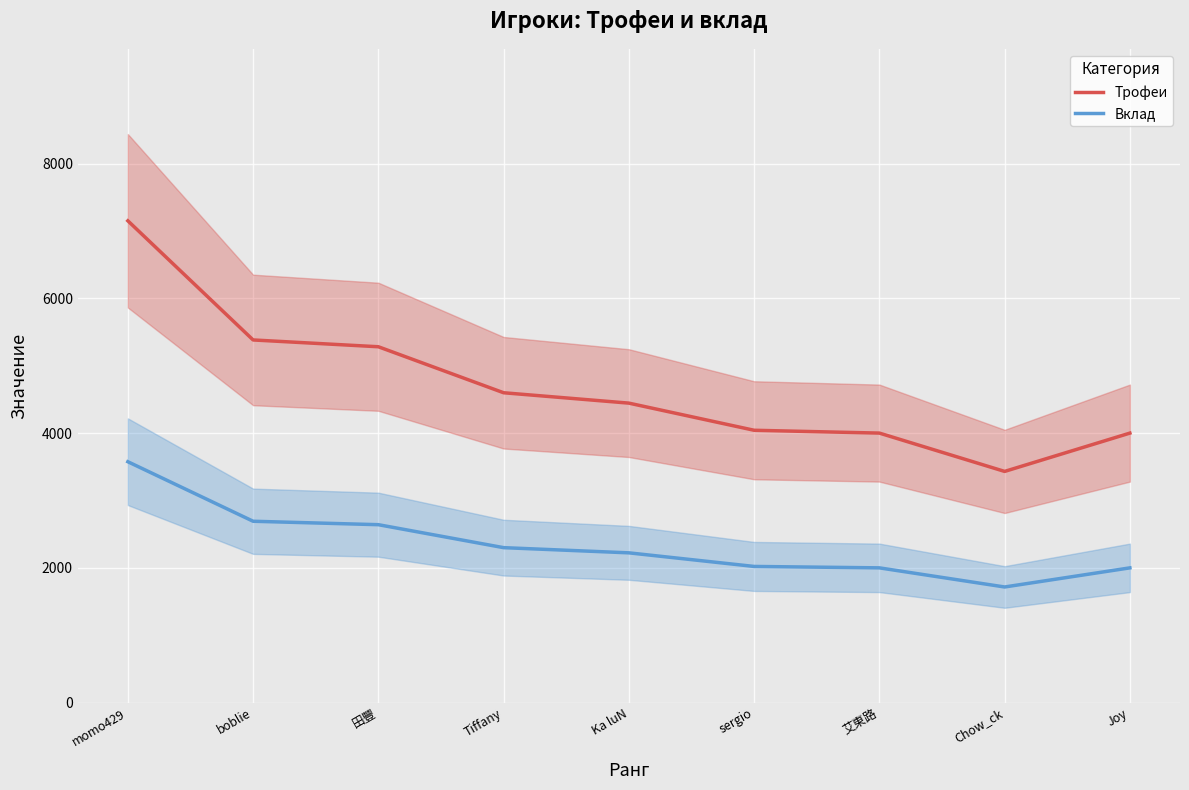

What is the difference between the maximum and minimum values in the Трофеи series?

3721